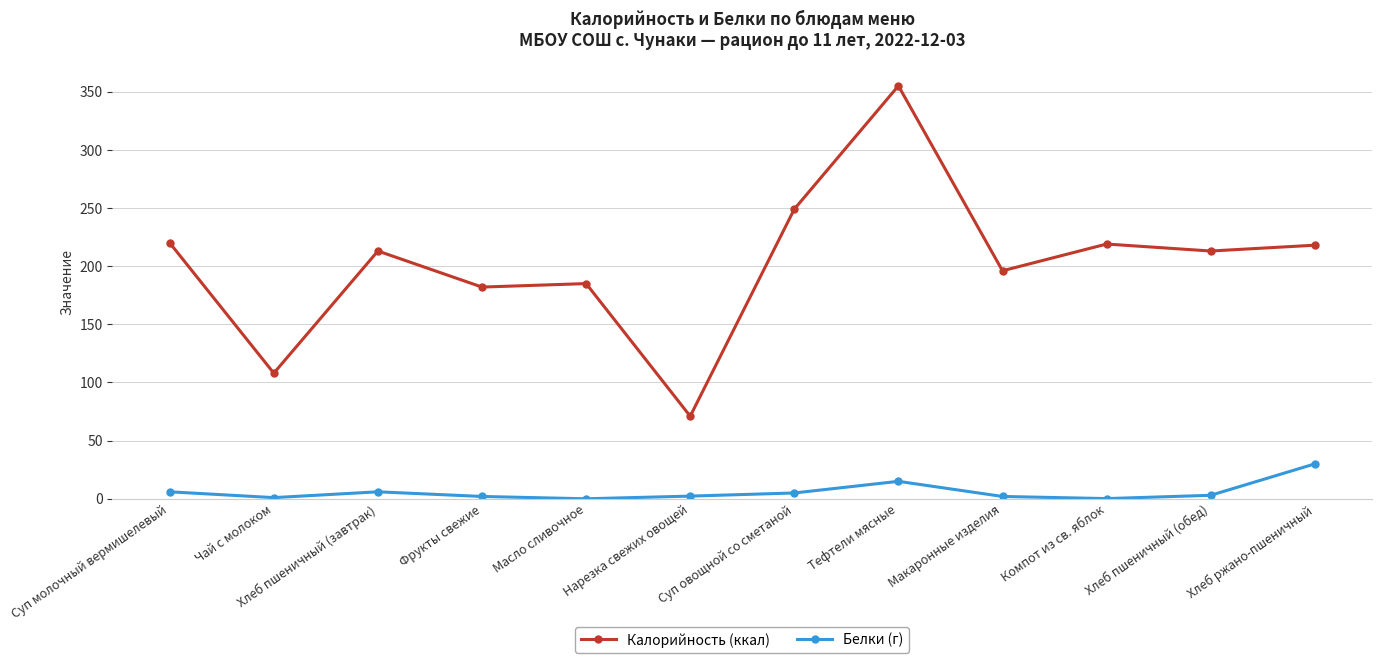

What is the total value across all series at Тефтели мясные?

370.0